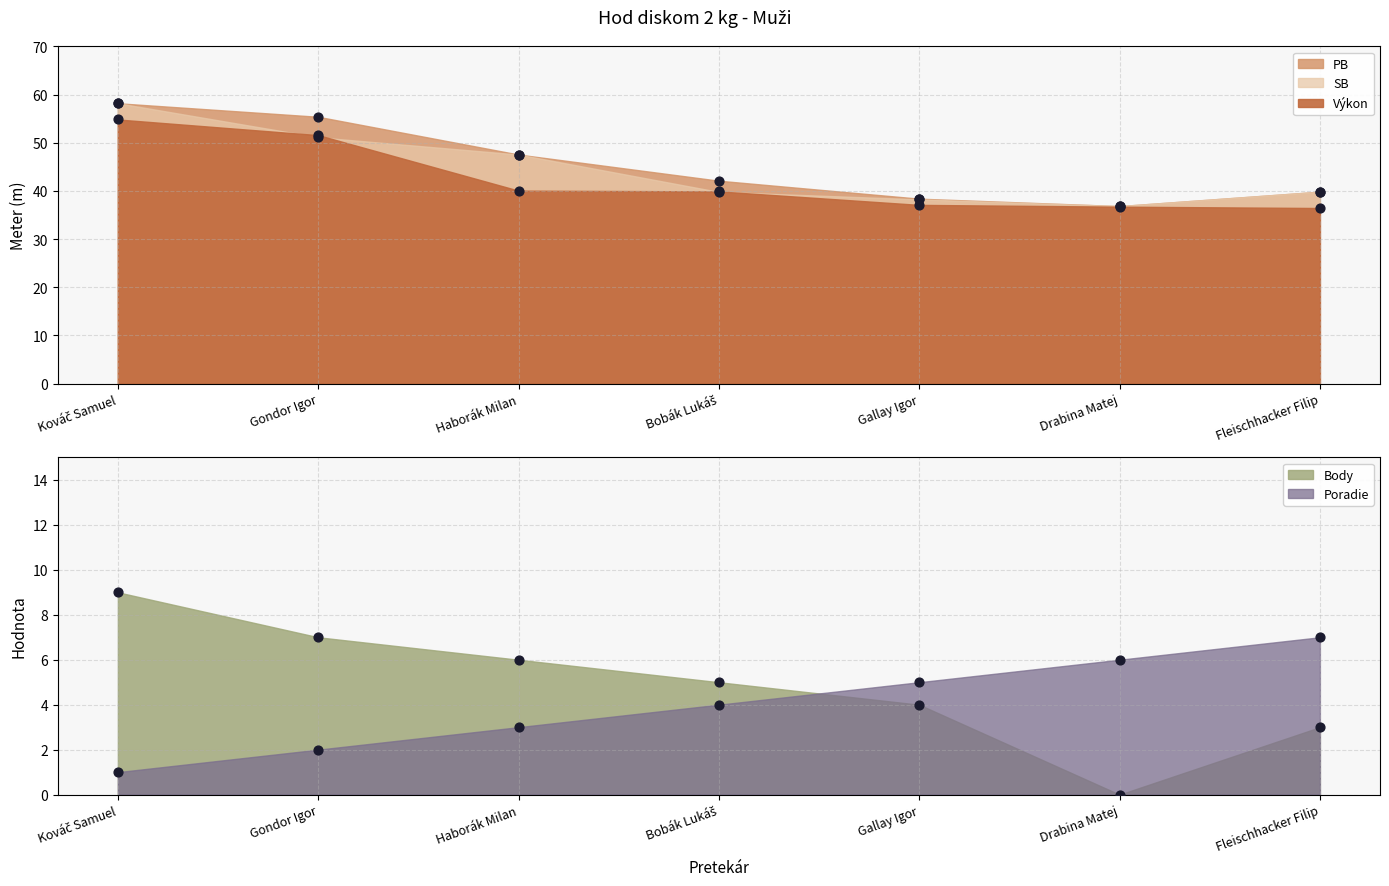

Which series has the largest total across all categories?

PB